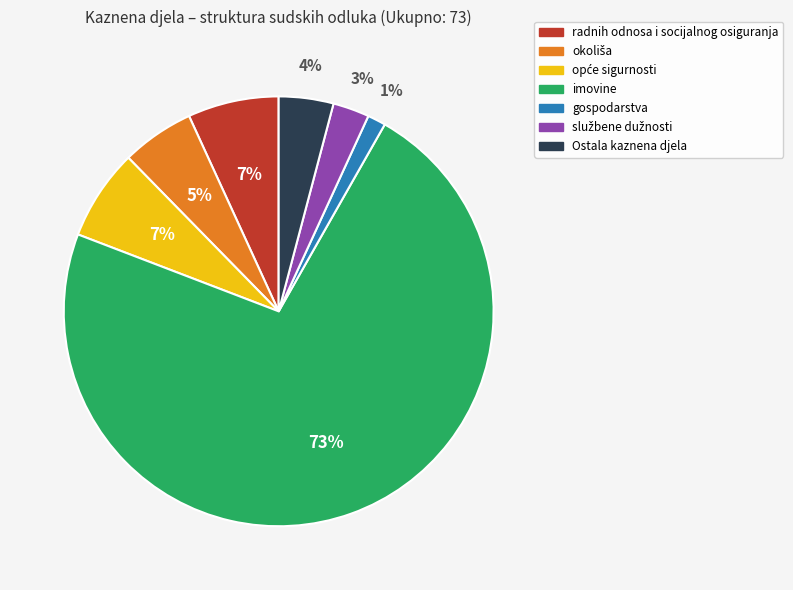

The imovine slice represents 73% of the pie. True or false?

True